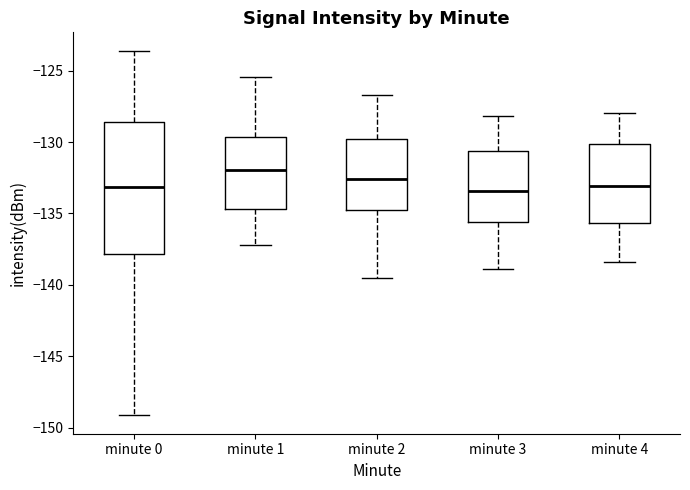

Where does the upper whisker of the box for minute 3 end on the y-axis? The values are not printed on the chart, so give them approximately, as read against the axis.

-128.0